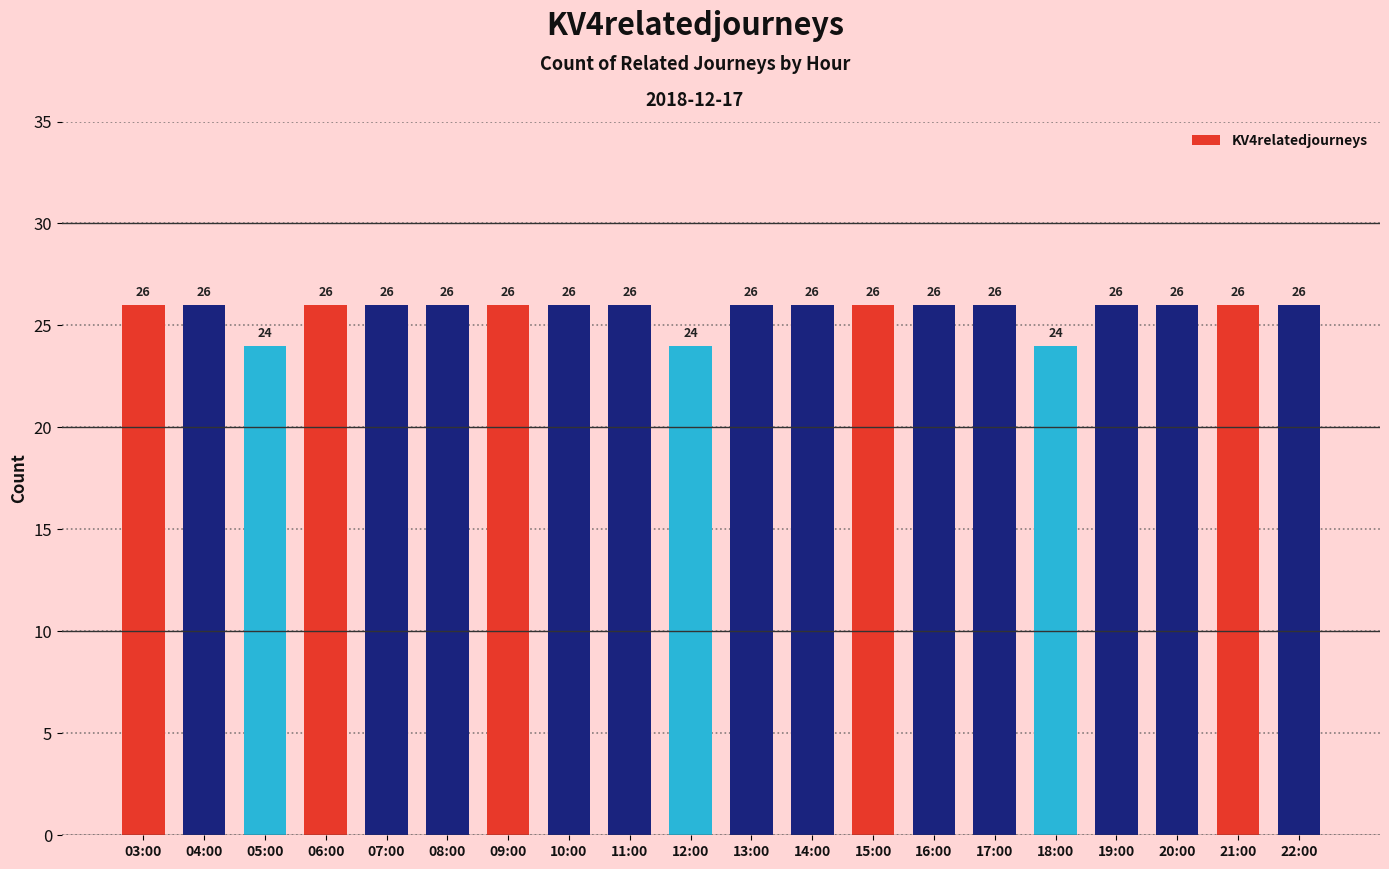

Reading left to right, extract all data points from this chart.

03:00=26	04:00=26	05:00=24	06:00=26	07:00=26	08:00=26	09:00=26	10:00=26	11:00=26	12:00=24	13:00=26	14:00=26	15:00=26	16:00=26	17:00=26	18:00=24	19:00=26	20:00=26	21:00=26	22:00=26